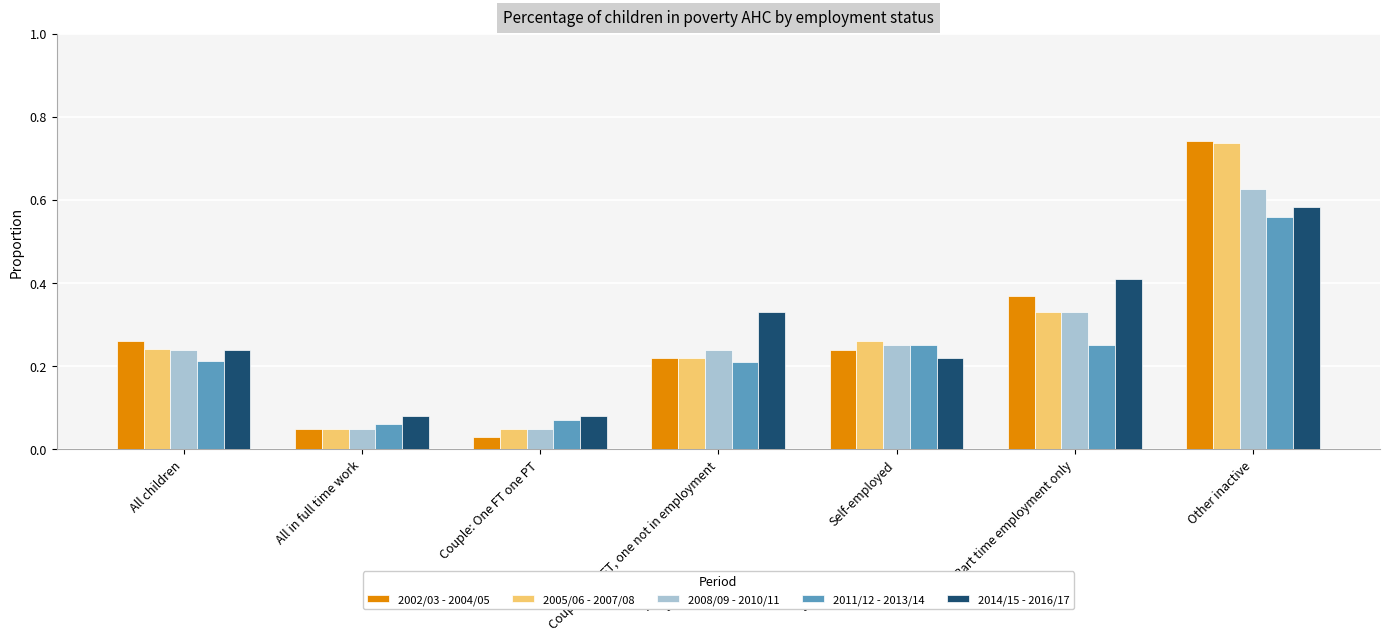

Which series has the widest spread of values?

2002/03 - 2004/05